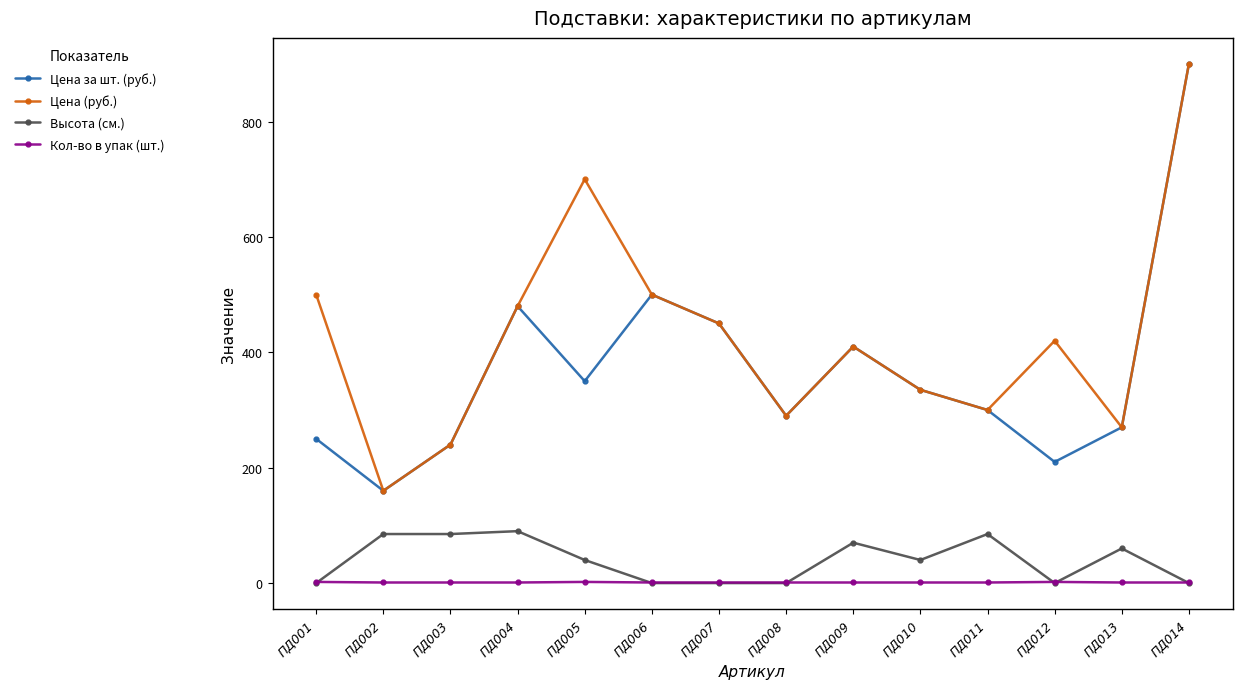

True or false: Высота (см.) has a value of -31 at ПД008.

False